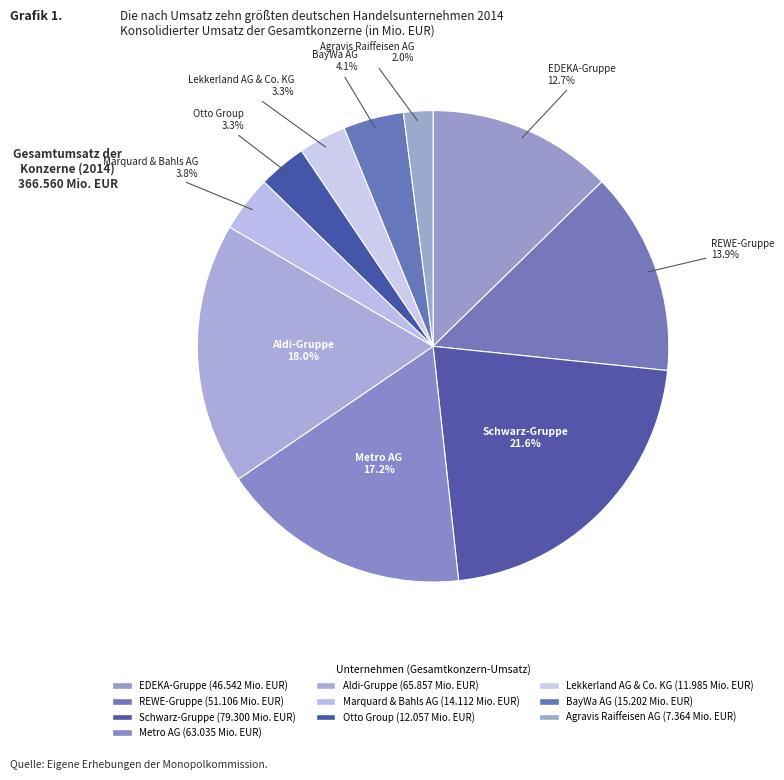

To the nearest percent, what percentage of the pie is EDEKA-Gruppe?

13%